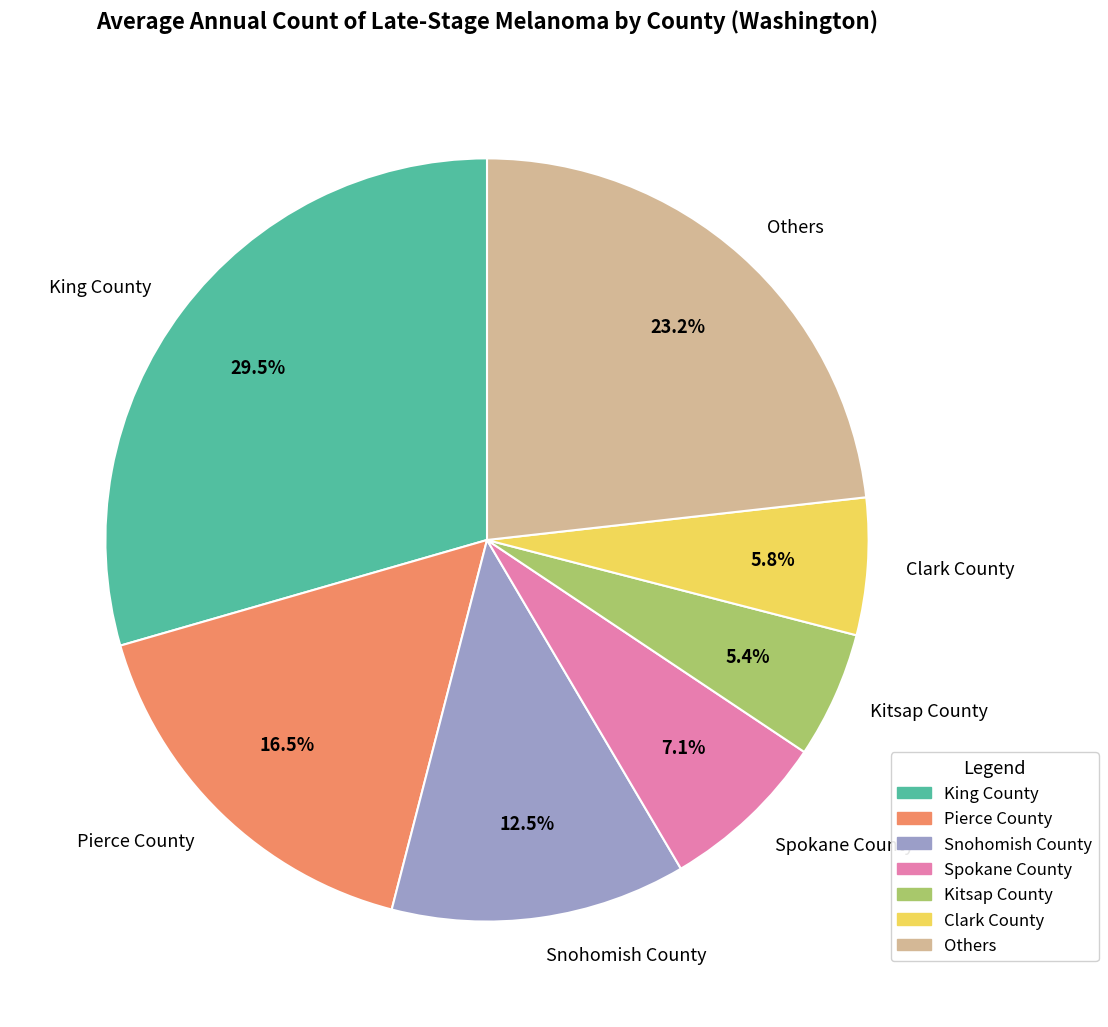

Does Others represent more than half of the total?

No